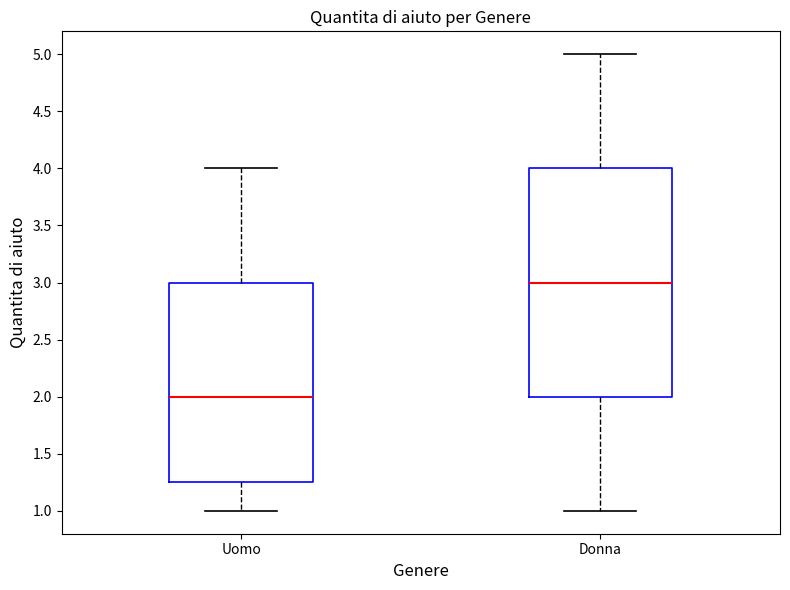

Reading left to right, read every box against the y-axis: the position of its median line, the range the box covers, and the ends of its whiskers. The values are not printed on the chart, so give them approximately, as read against the axis.

Uomo: median 2.00, box 1.25 to 3.00, whiskers 1.00 to 4.00
Donna: median 3.00, box 2.00 to 4.00, whiskers 1.00 to 5.00